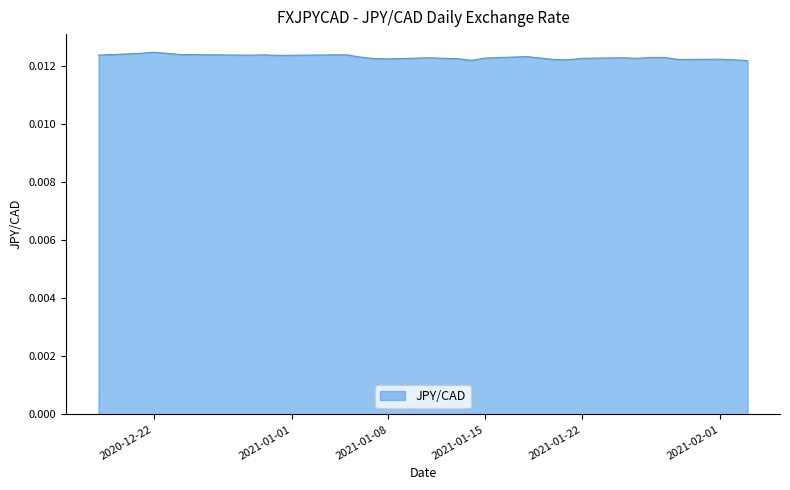

Rank the categories by value from highest to lowest.

2020-12-22, 2020-12-21, 2020-12-23, 2020-12-24, 2020-12-30, 2021-01-04, 2021-01-05, 2020-12-18, 2020-12-29, 2020-12-31, 2021-01-18, 2021-01-06, 2021-01-27, 2021-01-28, 2021-01-11, 2021-01-25, 2021-01-15, 2021-01-19, 2021-01-12, 2021-01-22, 2021-01-26, 2021-01-07, 2021-01-13, 2021-01-08, 2021-02-01, 2021-01-20, 2021-01-29, 2021-01-21, 2021-02-02, 2021-01-14, 2021-02-03